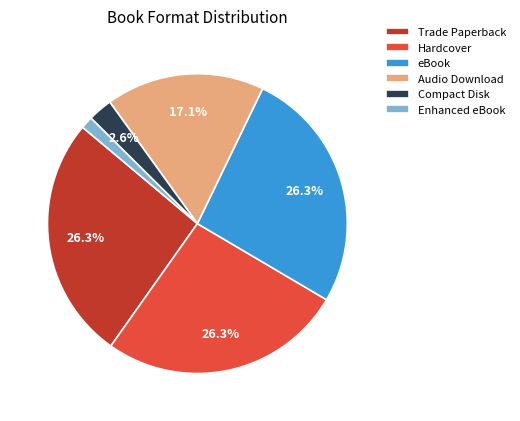

To the nearest percent, what is the average slice percentage?

17%